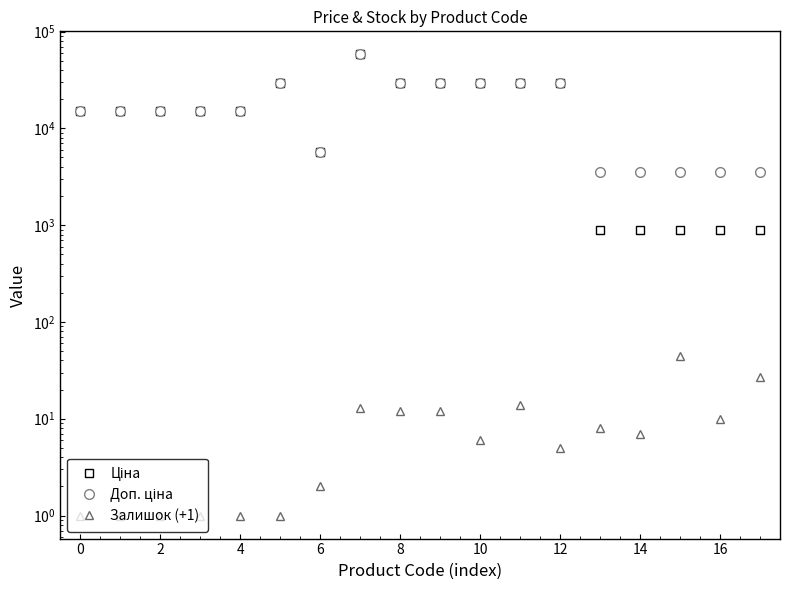

In Ціна, how many points are higher than both neighbors (excluding endpoints)?

2